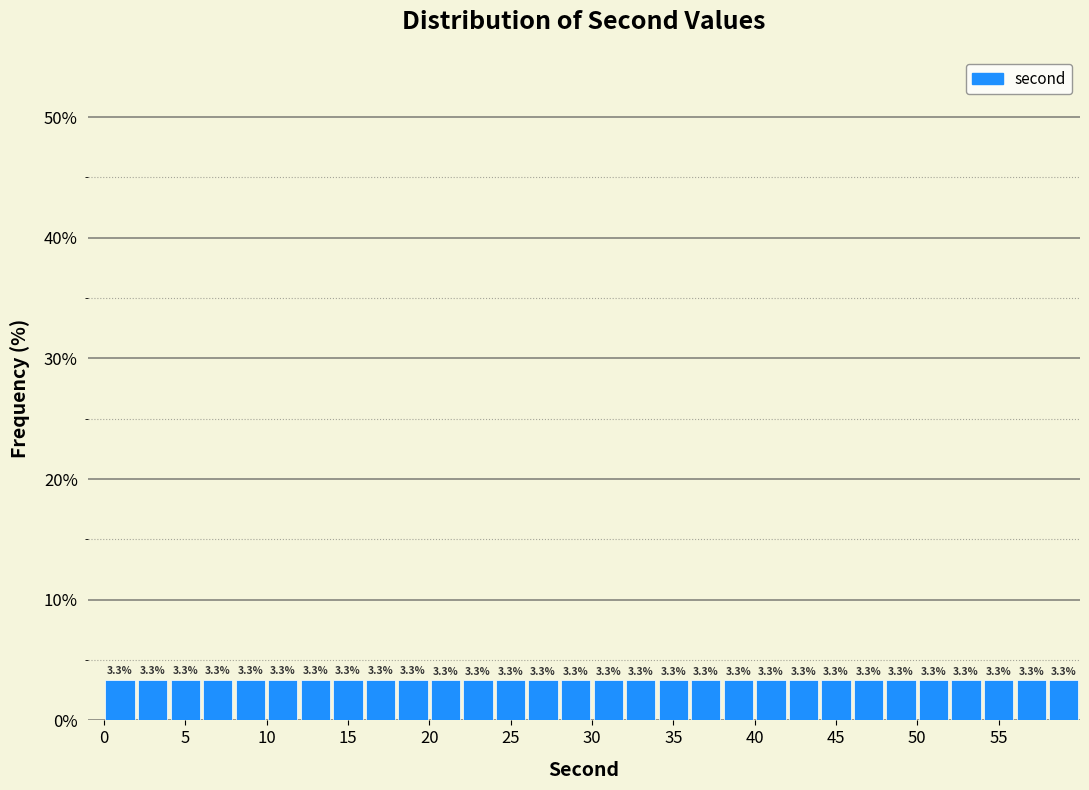

Reading left to right, list every bar in this chart as the range it spans on the x-axis followed by its height.

0 to 2: 3.3
2 to 4: 3.3
4 to 6: 3.3
6 to 8: 3.3
8 to 10: 3.3
10 to 12: 3.3
12 to 14: 3.3
14 to 16: 3.3
16 to 18: 3.3
18 to 20: 3.3
20 to 22: 3.3
22 to 24: 3.3
24 to 26: 3.3
26 to 28: 3.3
28 to 30: 3.3
30 to 32: 3.3
32 to 34: 3.3
34 to 36: 3.3
36 to 38: 3.3
38 to 40: 3.3
40 to 42: 3.3
42 to 44: 3.3
44 to 46: 3.3
46 to 48: 3.3
48 to 50: 3.3
50 to 52: 3.3
52 to 54: 3.3
54 to 56: 3.3
56 to 58: 3.3
58 to 60: 3.3